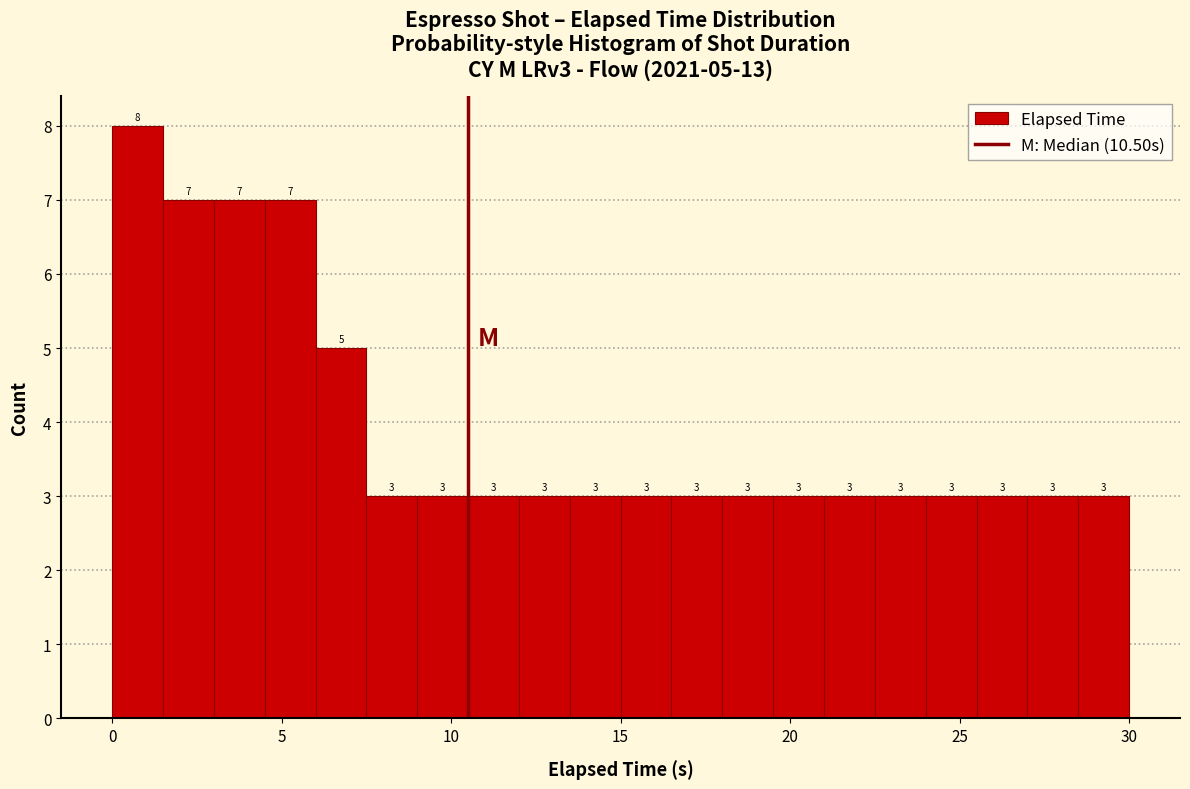

Around what value on the x-axis is the tallest bar? Give the approximate position of its centre, as read against the axis.

1.0